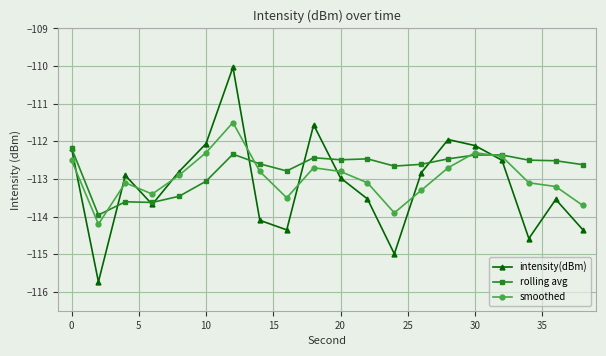

Which series has the widest spread of values?

intensity(dBm)